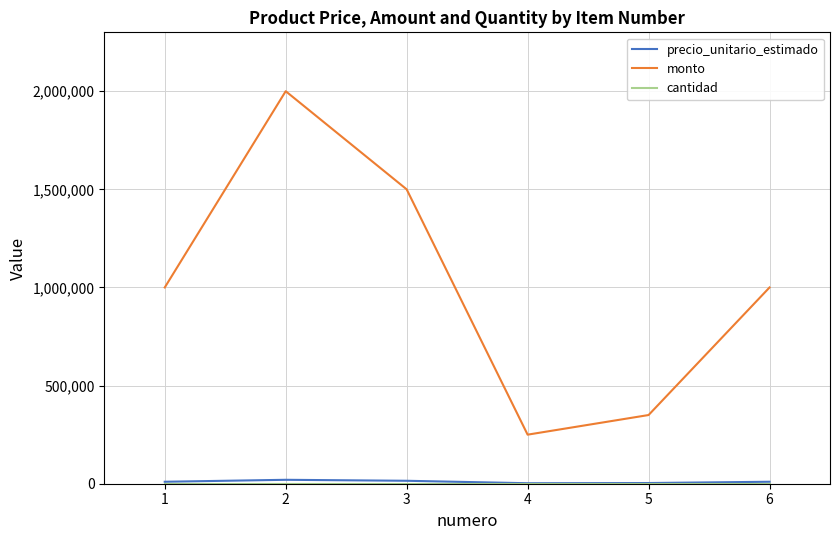

Between 1 and 5, which series saw the biggest shift?

monto